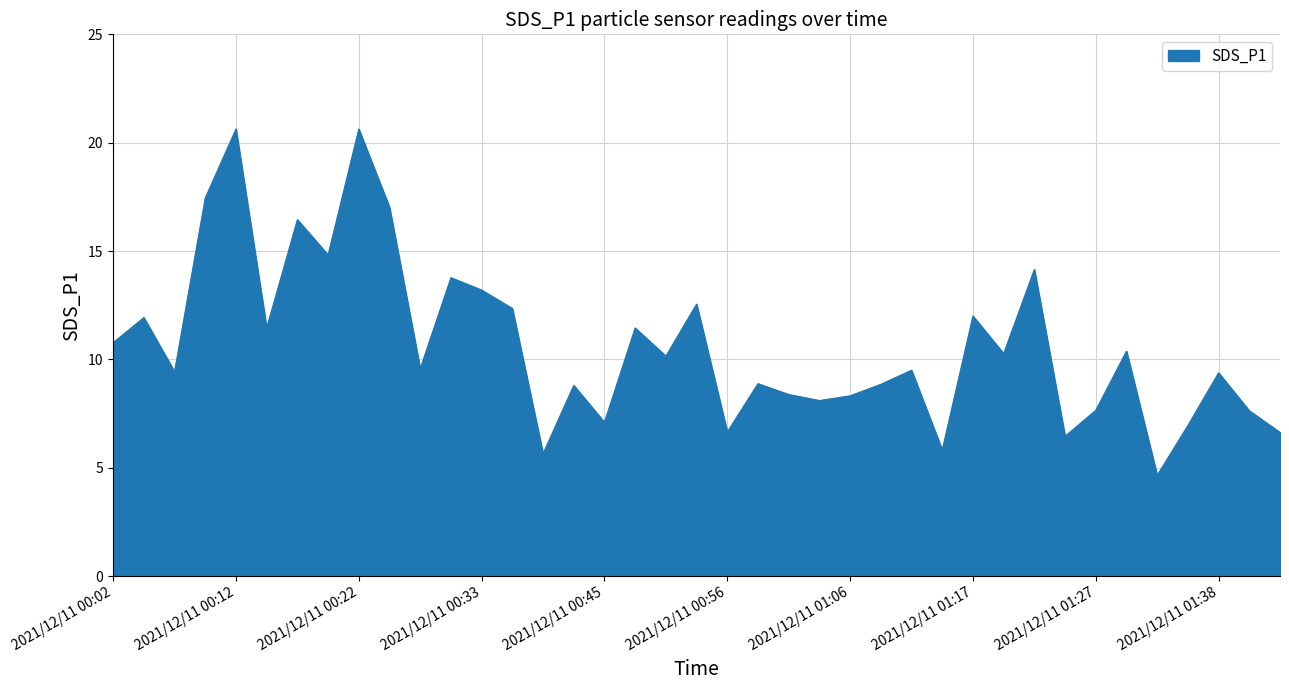

What is the difference between the maximum and minimum values?

16.0